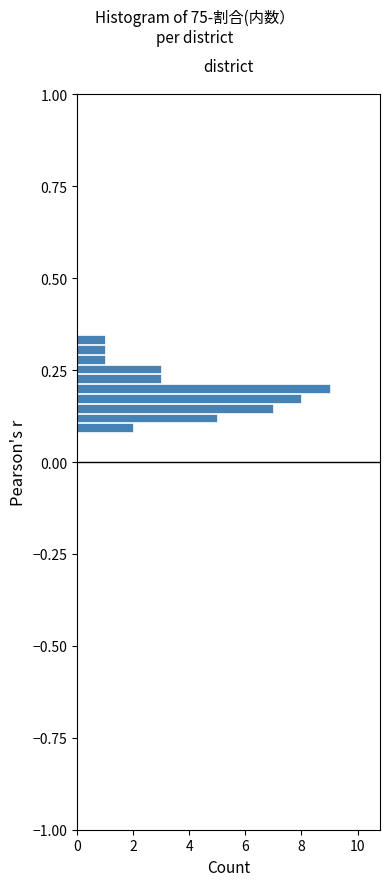

Read against the y-axis, roughly where is the centre of the longest bar?

0.20